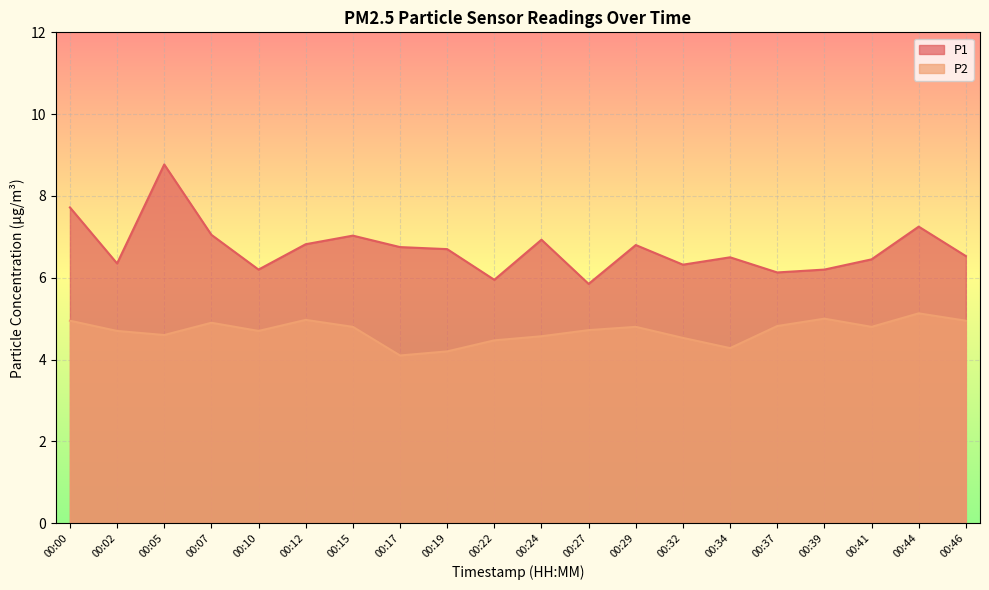

How many values in the P1 series exceed 6?

18